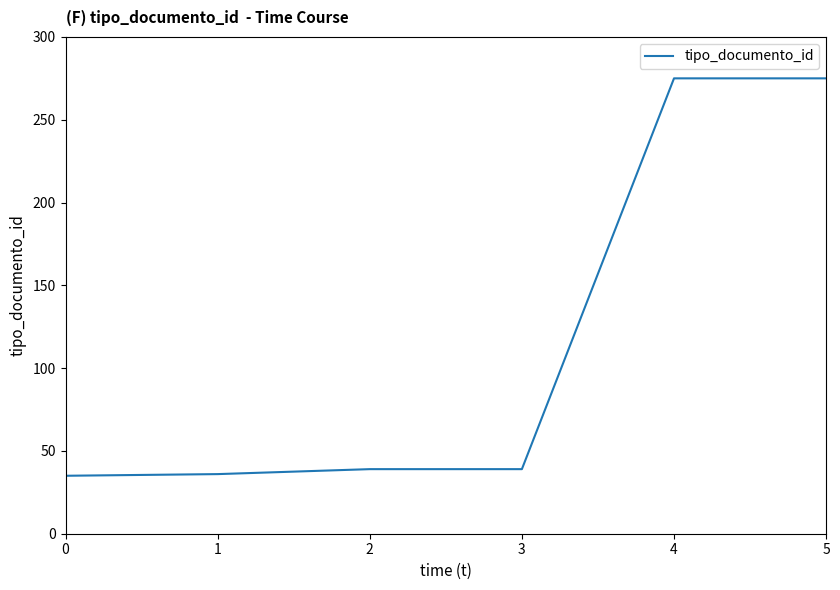

The chart shows a value of 21 at 2. True or false?

False